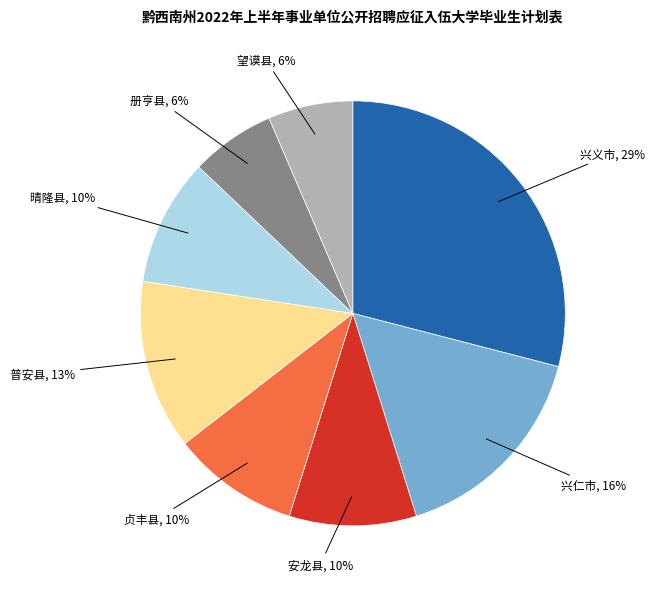

How many slices are in this pie chart?

8